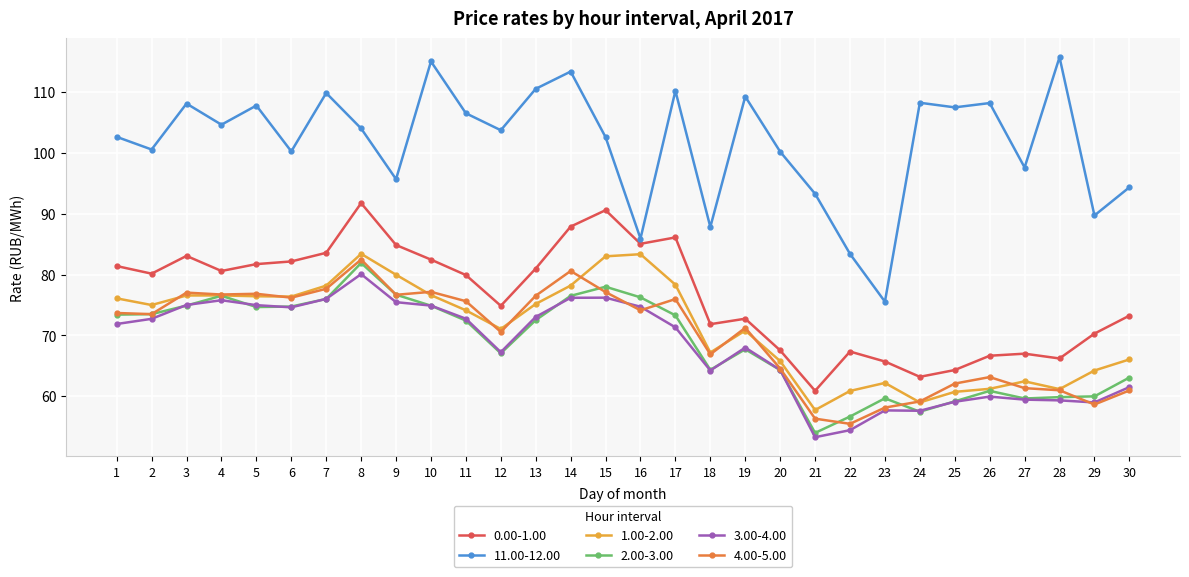

How many data points does each series have?

30